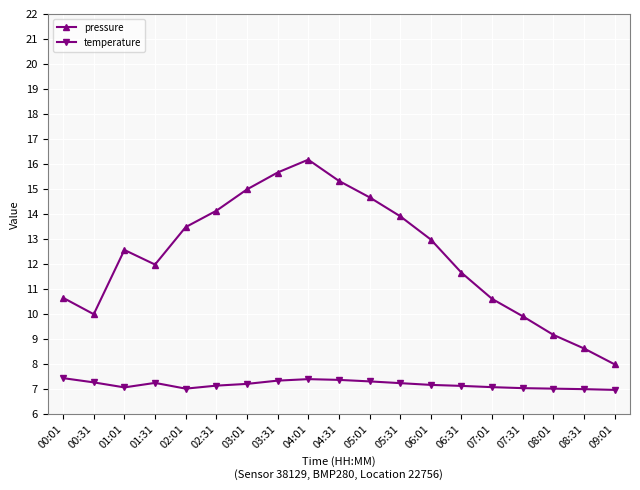

Rank the series by their average value, from highest to lowest.

pressure, temperature